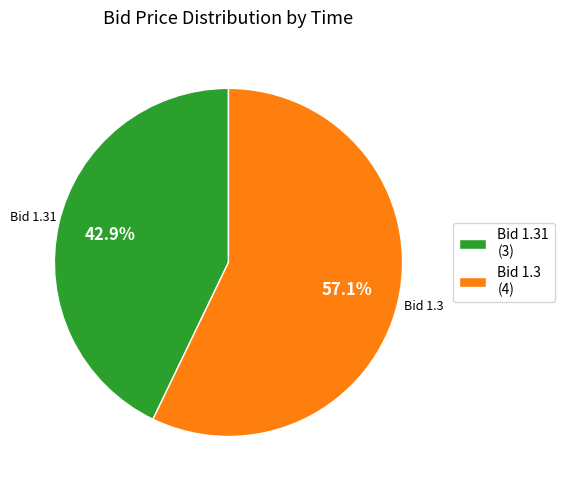

What is the smallest slice in the pie chart?

Bid 1.31 (3)